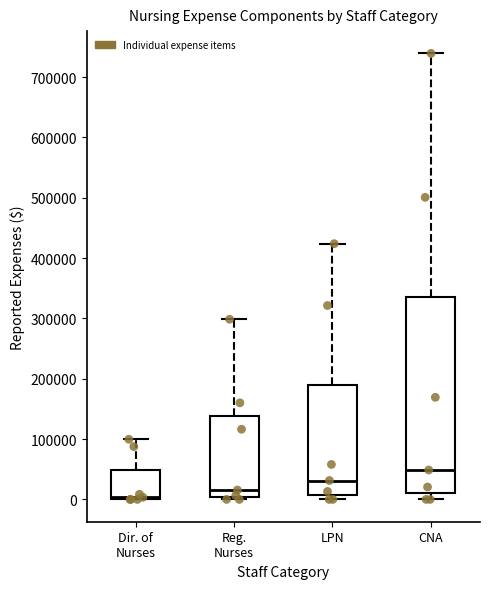

Which box has the lowest median line?

Dir. of Nurses